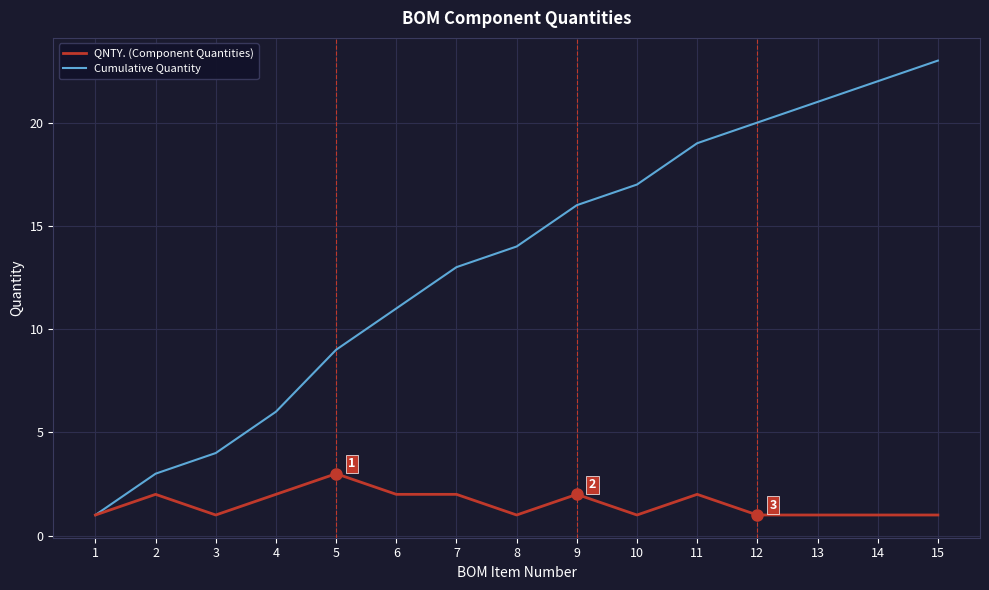

Is the value of Cumulative Quantity at 4 greater than the value of QNTY. (Component Quantities) at 4?

Yes